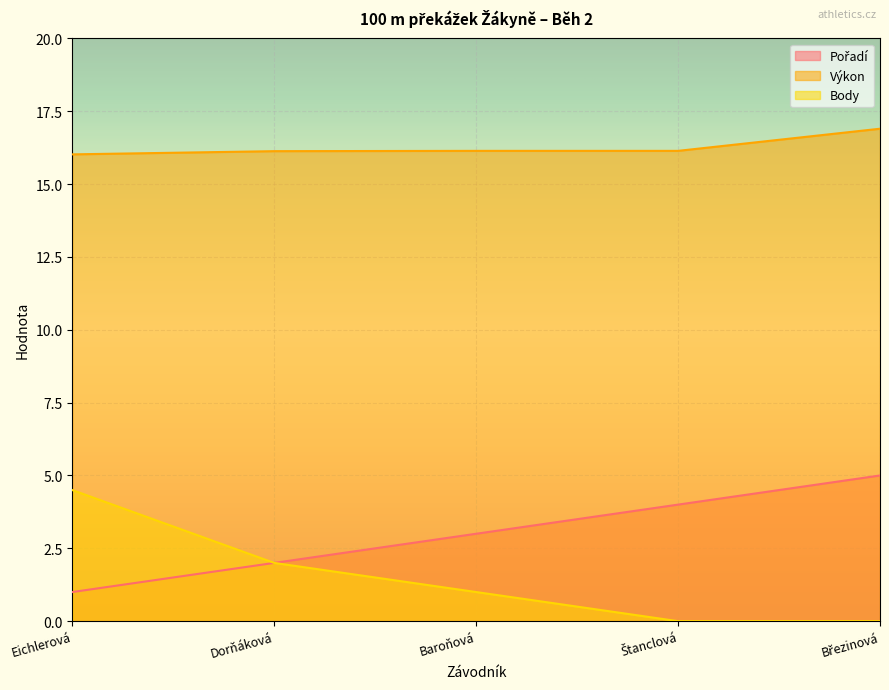

Which has a higher value, Štanclová or Dorňáková?

Štanclová